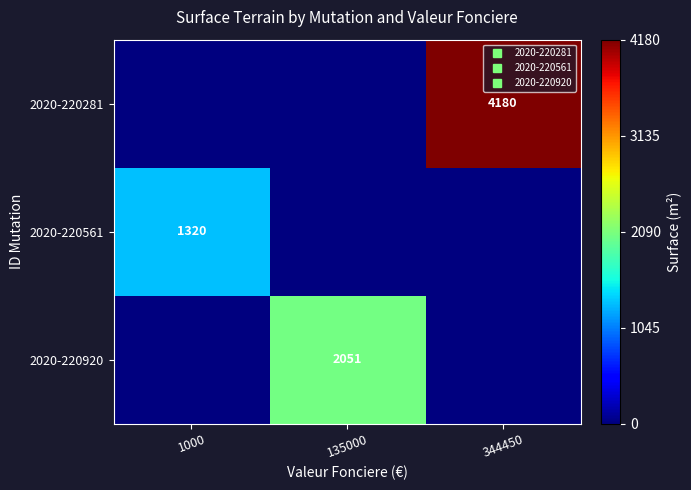

What is the highest value of the 2020-220920 series?

2051